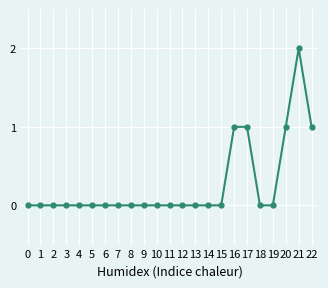

Reading left to right, transcribe all the data shown in this chart.

0=0	1=0	2=0	3=0	4=0	5=0	6=0	7=0	8=0	9=0	10=0	11=0	12=0	13=0	14=0	15=0	16=1	17=1	18=0	19=0	20=1	21=2	22=1